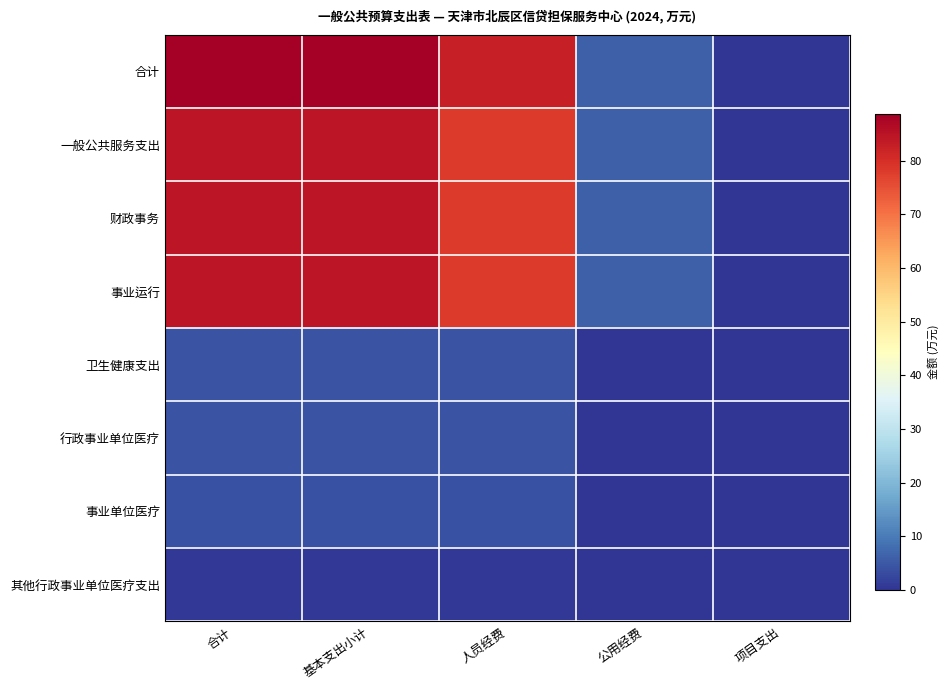

Which series changed the most between 人员经费 and 项目支出?

合计